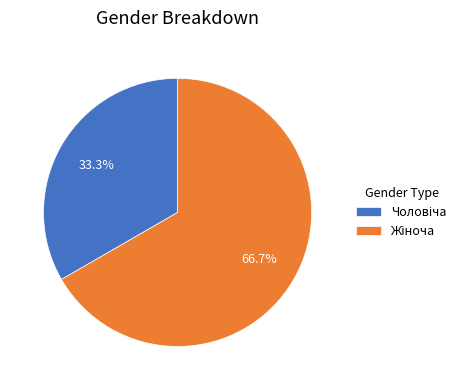

Is there a majority slice in this chart?

Yes